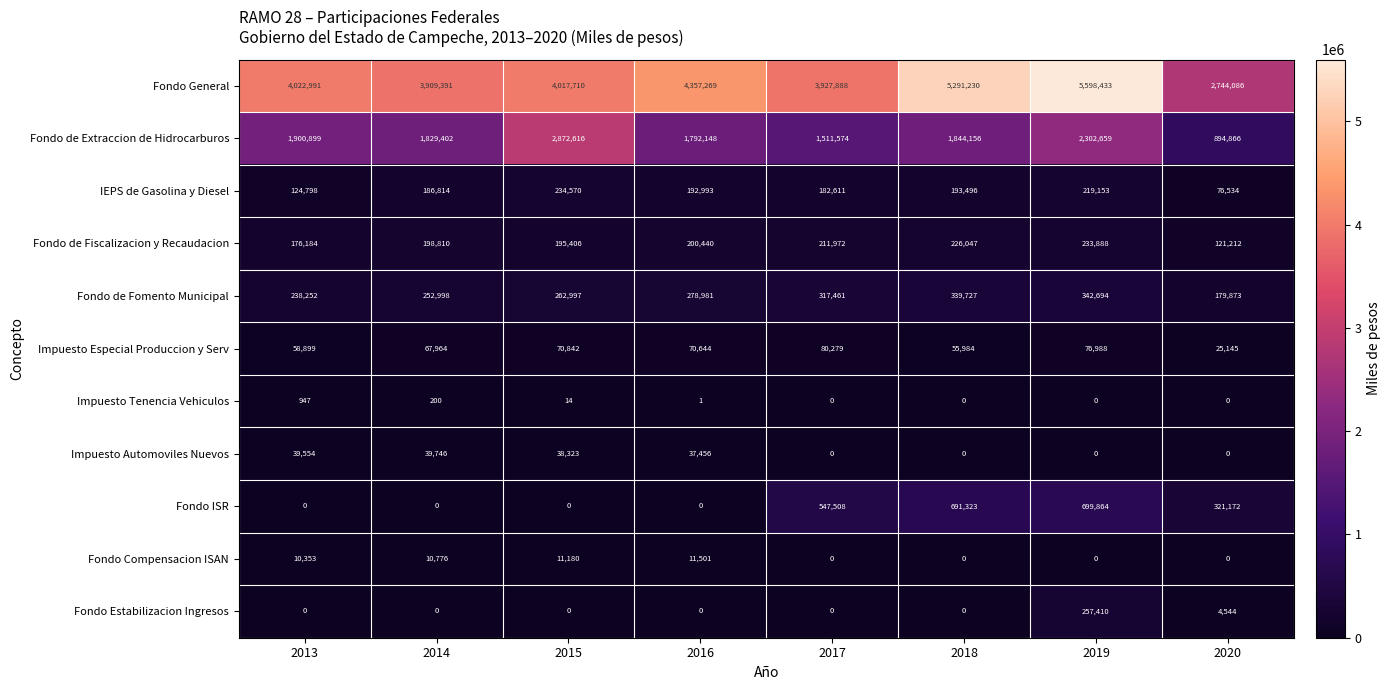

Which category has the highest value across all series?

2019